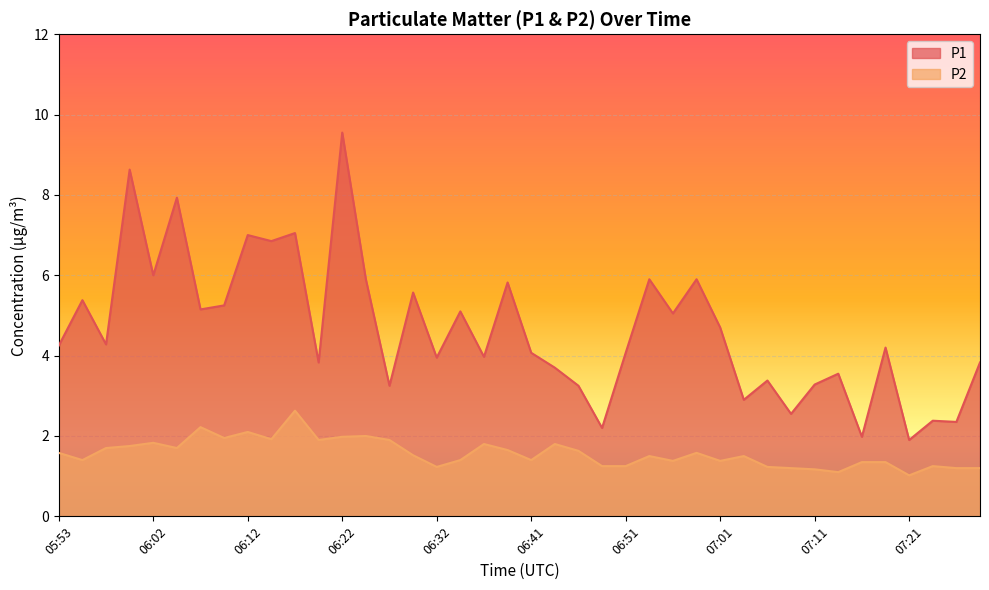

At which category is the sum across all series the highest?

06:22